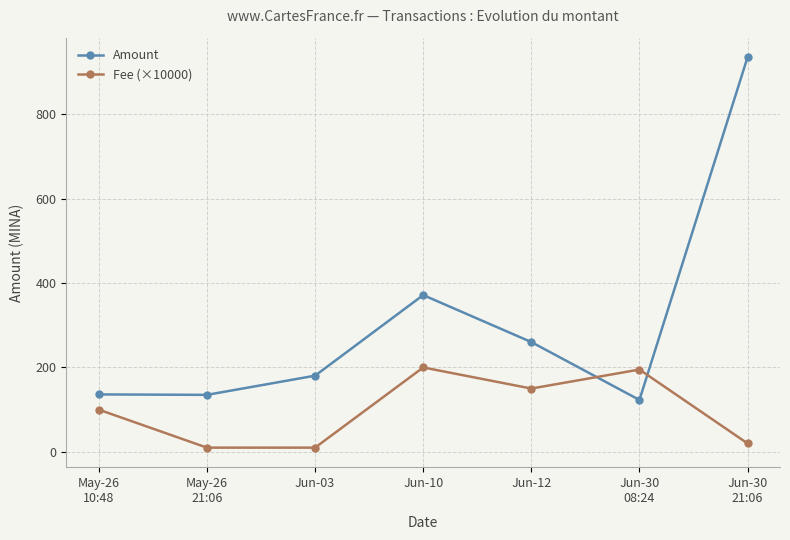

What is the maximum value shown in the chart?

935.0